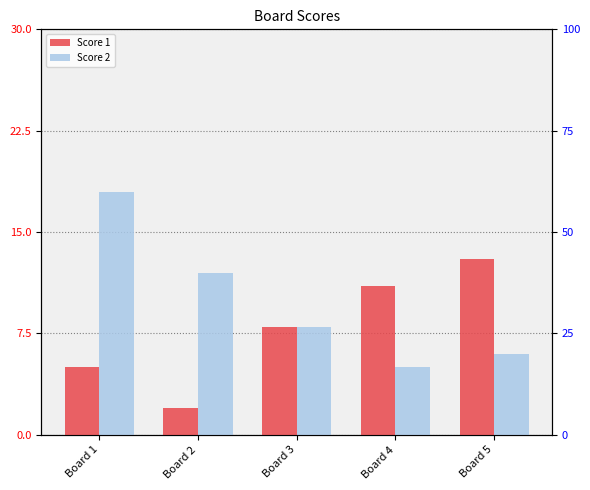

Reading left to right, list all the values displayed in this chart.

Score 1: Board 1=5	Board 2=2	Board 3=8	Board 4=11	Board 5=13
Score 2: Board 1=18	Board 2=12	Board 3=8	Board 4=5	Board 5=6